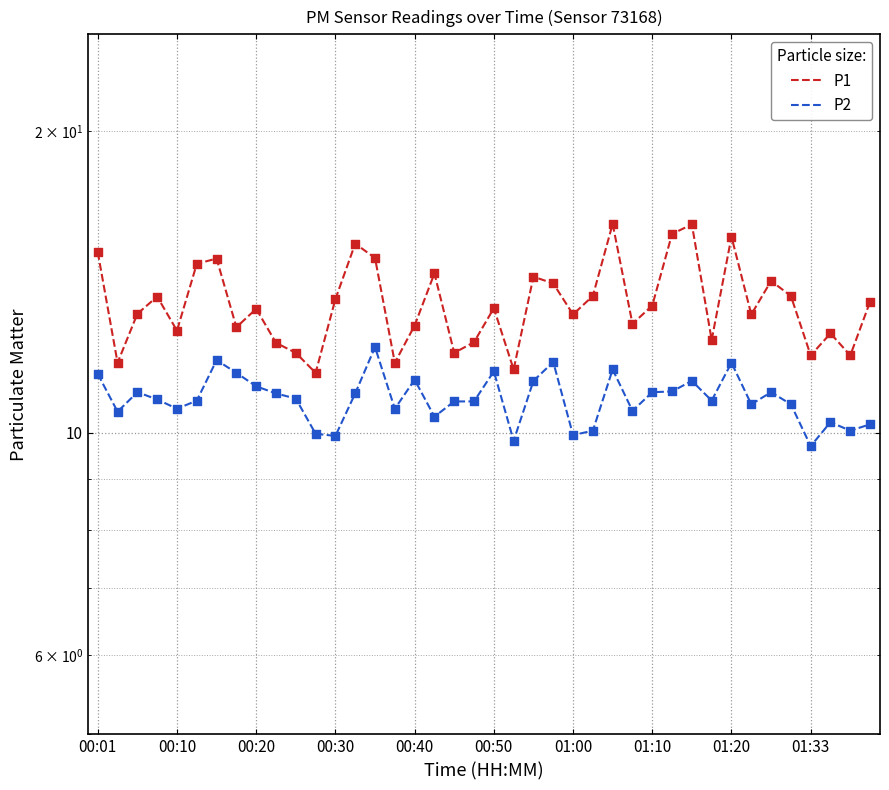

At which category is the sum across all series the highest?

26